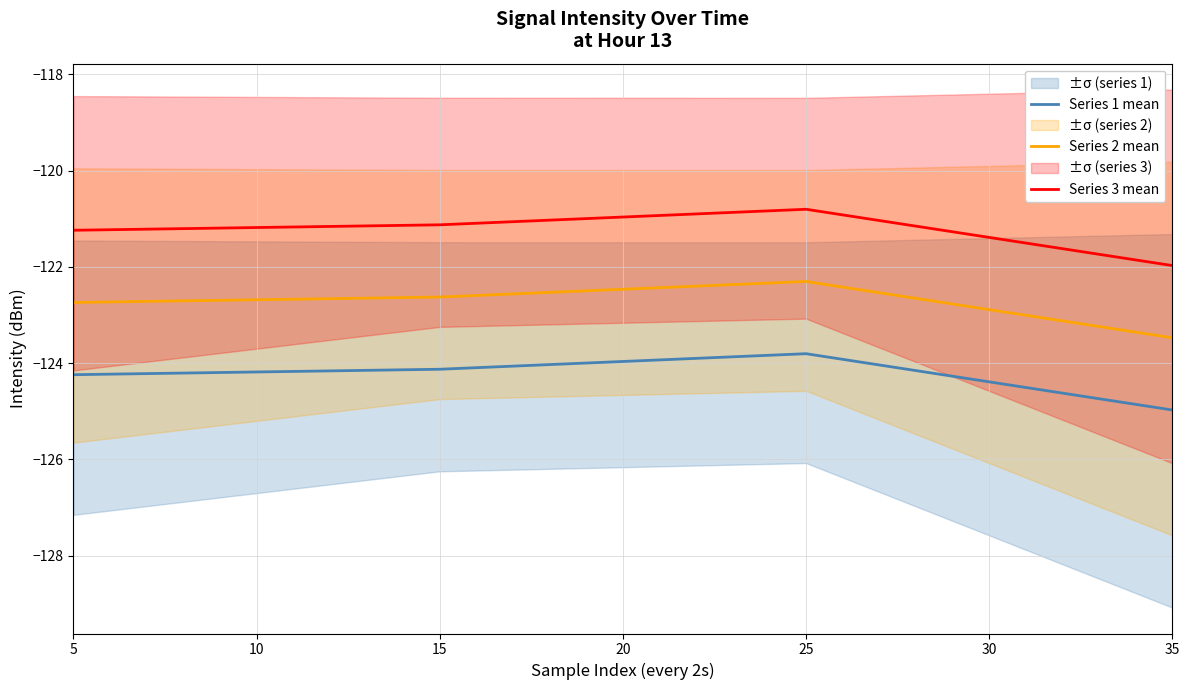

Which category has the lowest value in the Series 3 mean series?

35